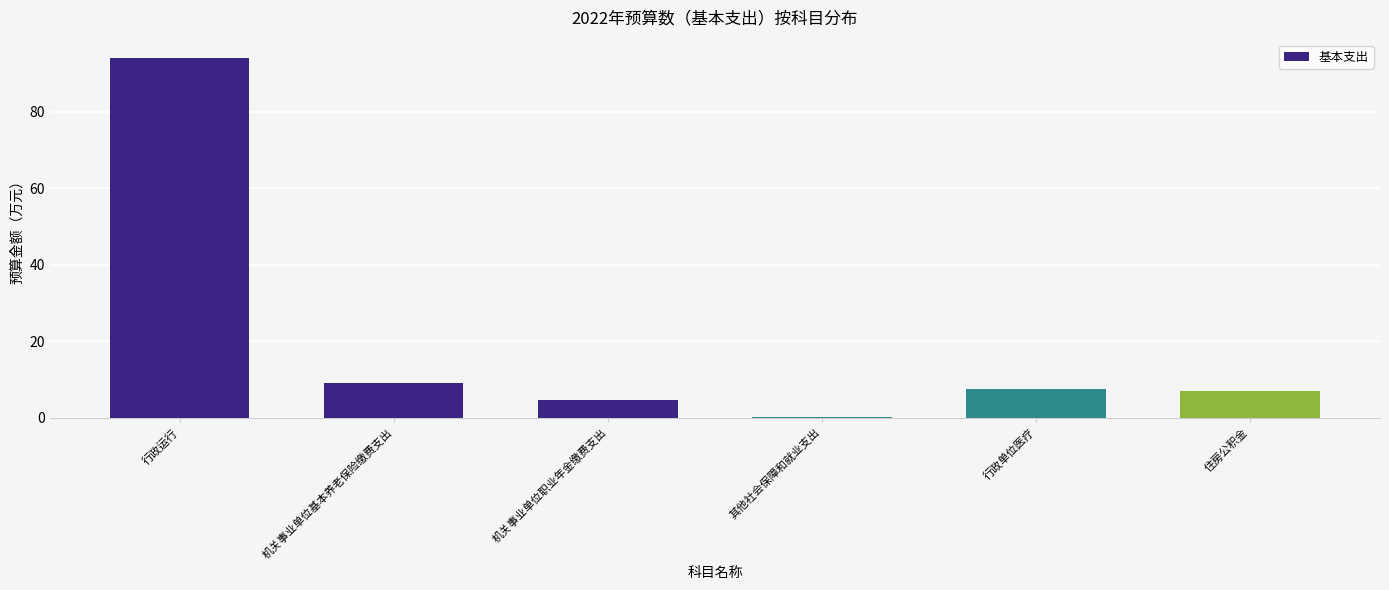

What is the sum of the values at 机关事业单位基本养老保险缴费支出 and 行政运行?

103.4